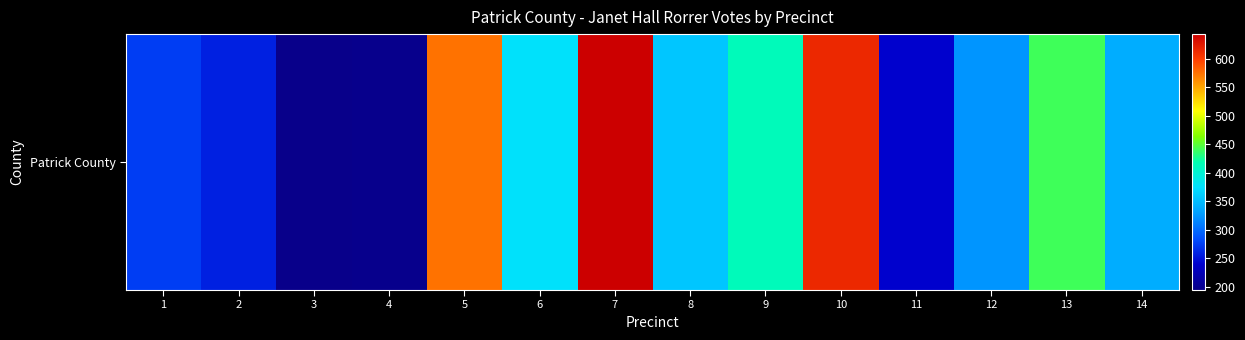

What is the change in value from 1 to 13?

+167